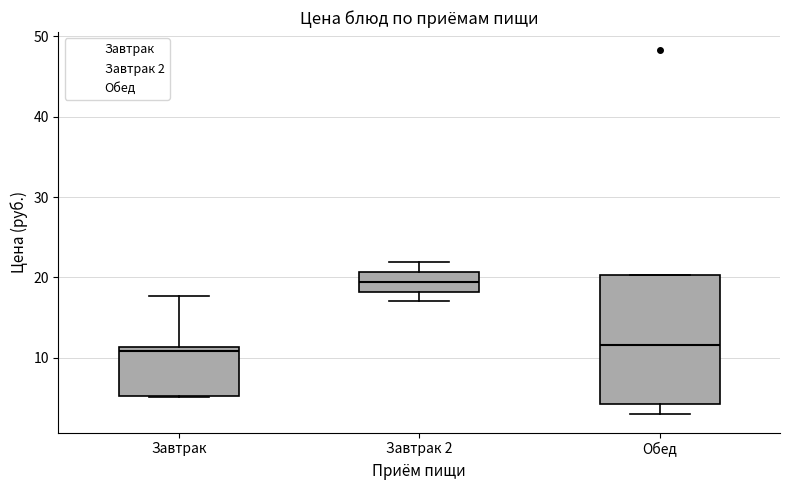

Reading left to right, read every box against the y-axis: the position of its median line, the range the box covers, and the ends of its whiskers. The values are not printed on the chart, so give them approximately, as read against the axis.

Завтрак: median 11 (just below the box's upper edge), box 5 to 11, whiskers 5 to 18
Завтрак 2: median 19, box 18 to 21, whiskers 17 to 22
Обед: median 12, box 4 to 20, whiskers 3 to 20